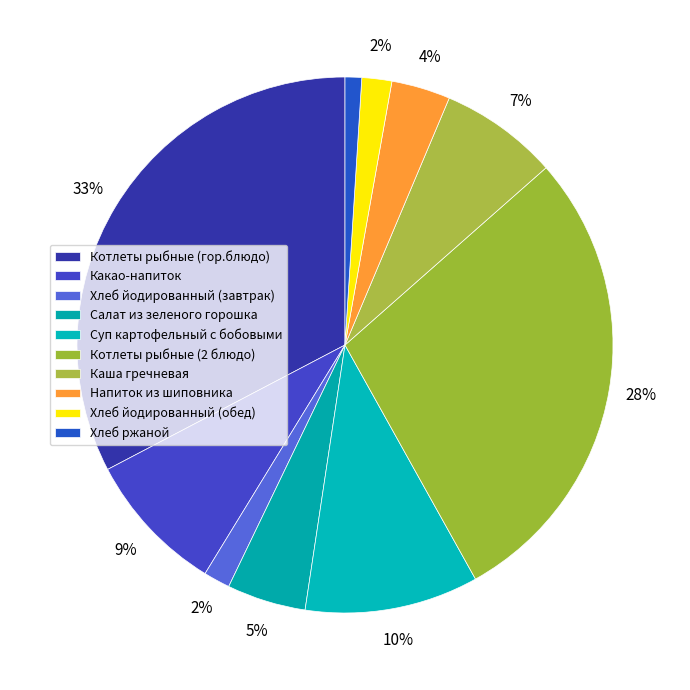

The Салат из зеленого горошка slice represents 5% of the pie. True or false?

True